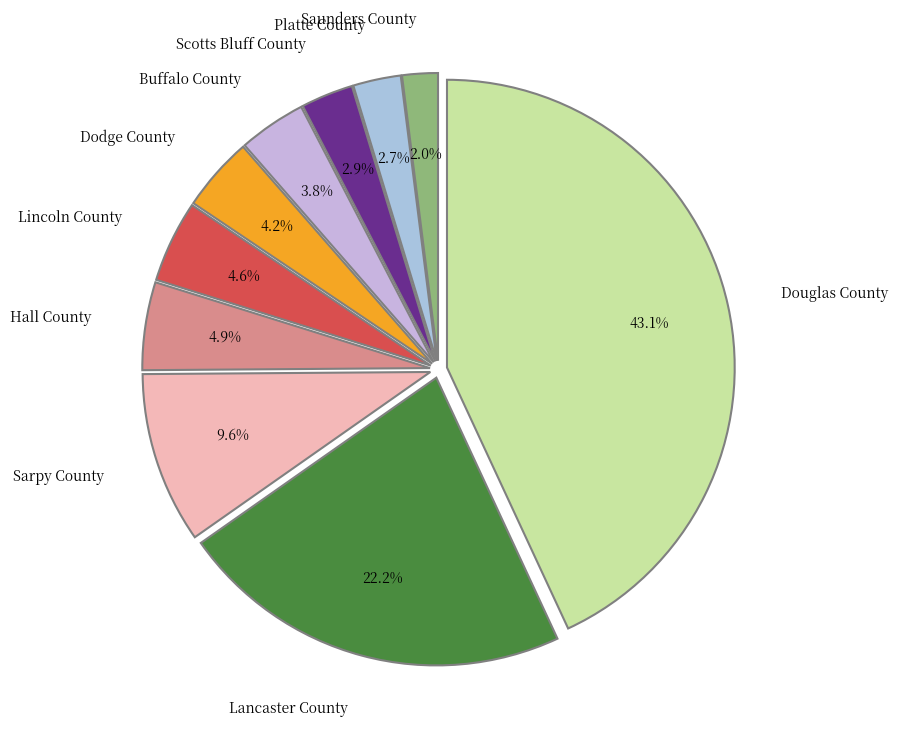

The Saunders County slice represents 2% of the pie. True or false?

True